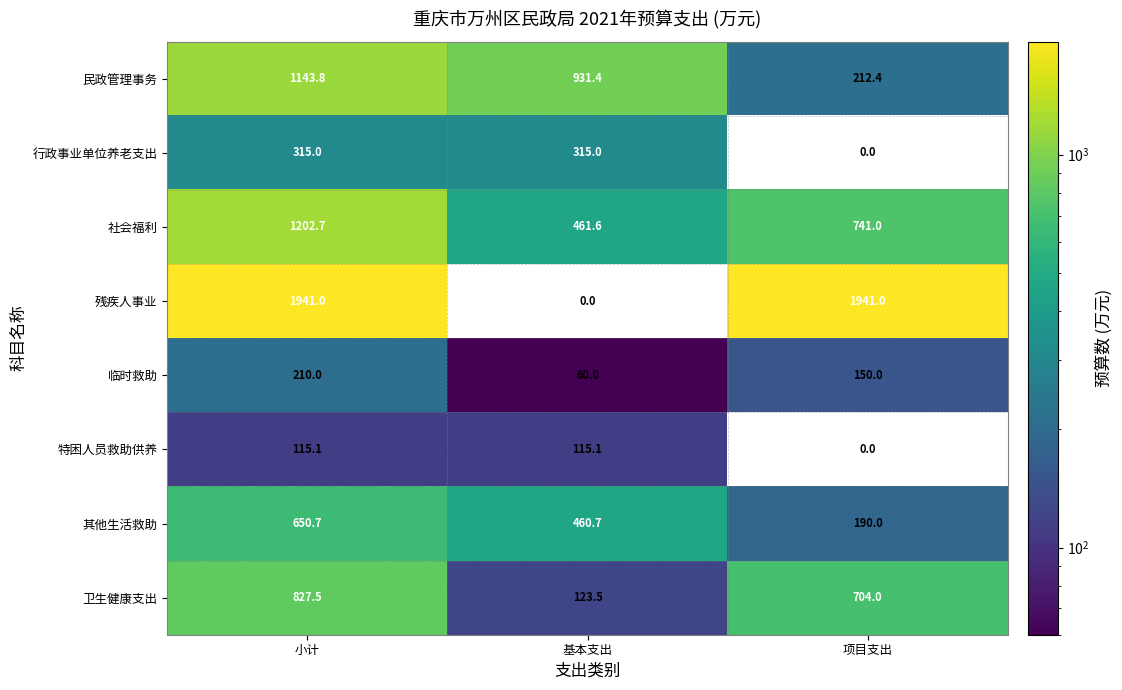

What is the total value across all series at 小计?

6405.8